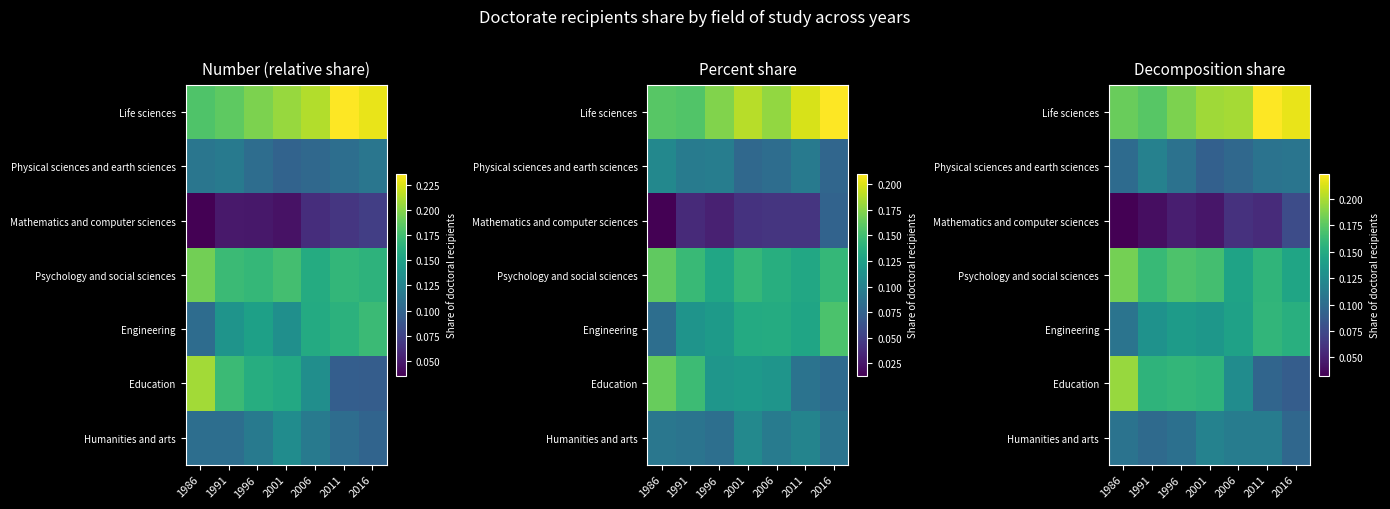

What is the difference between the maximum and minimum values in the Education series?

0.1